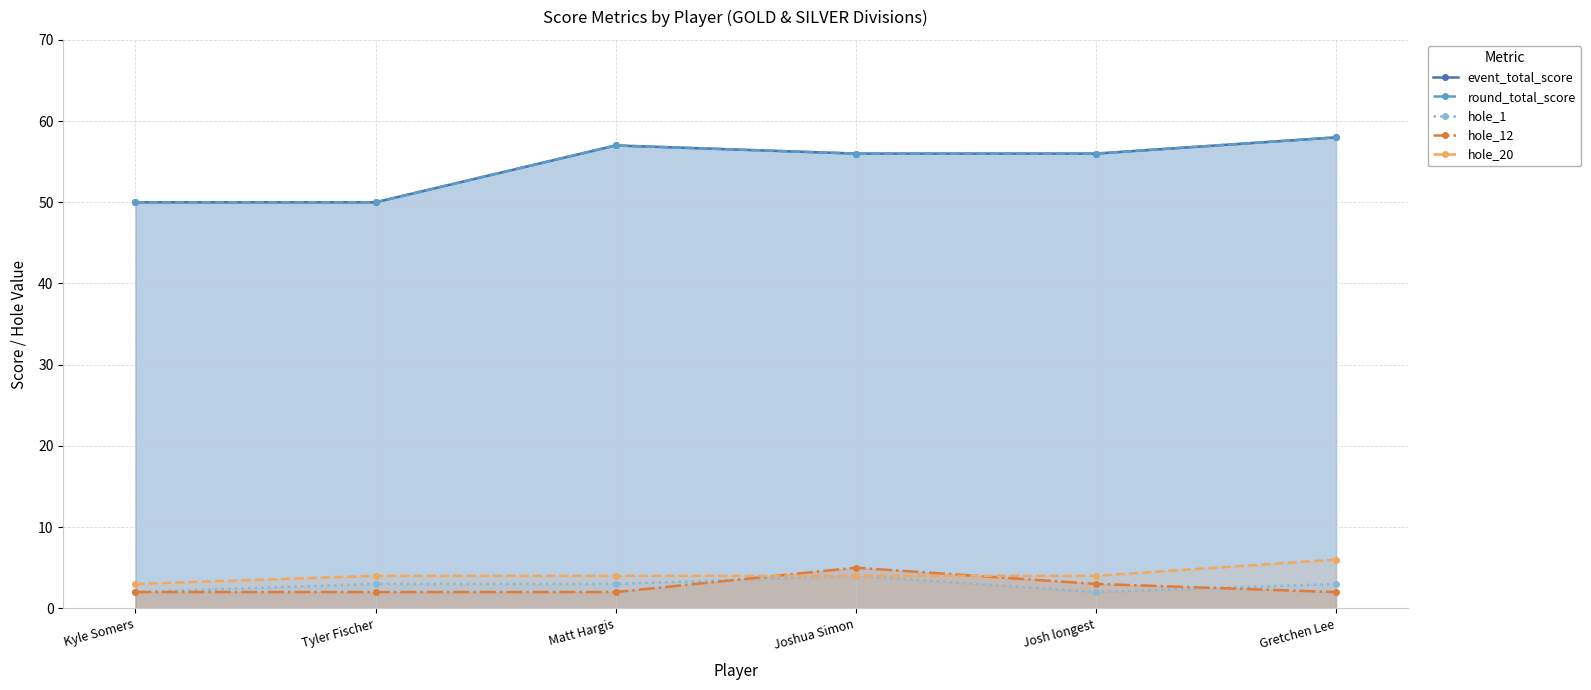

What is the value of the event_total_score point at the 2nd from the left?

50